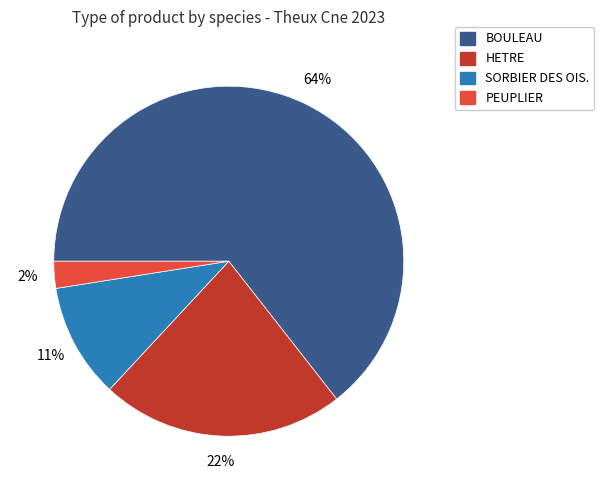

Rank the categories by value from highest to lowest.

BOULEAU, HETRE, SORBIER DES OIS., PEUPLIER